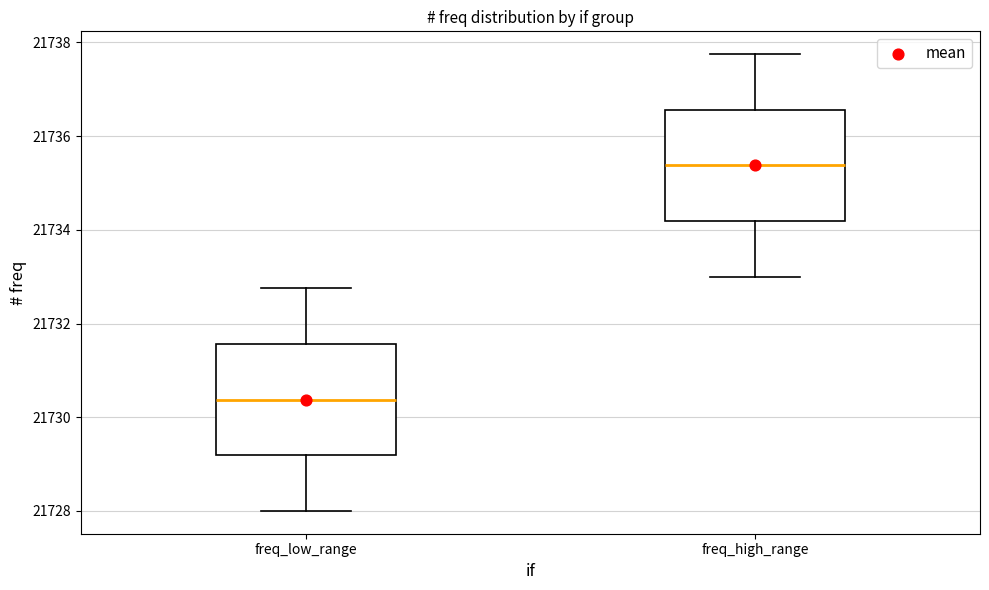

Which box's median line is the lowest?

freq_low_range